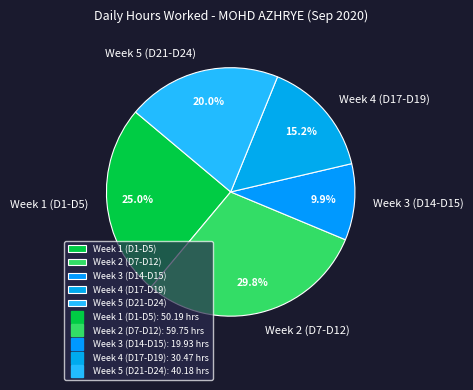

What is the smallest slice in the pie chart?

Week 3 (D14-D15)